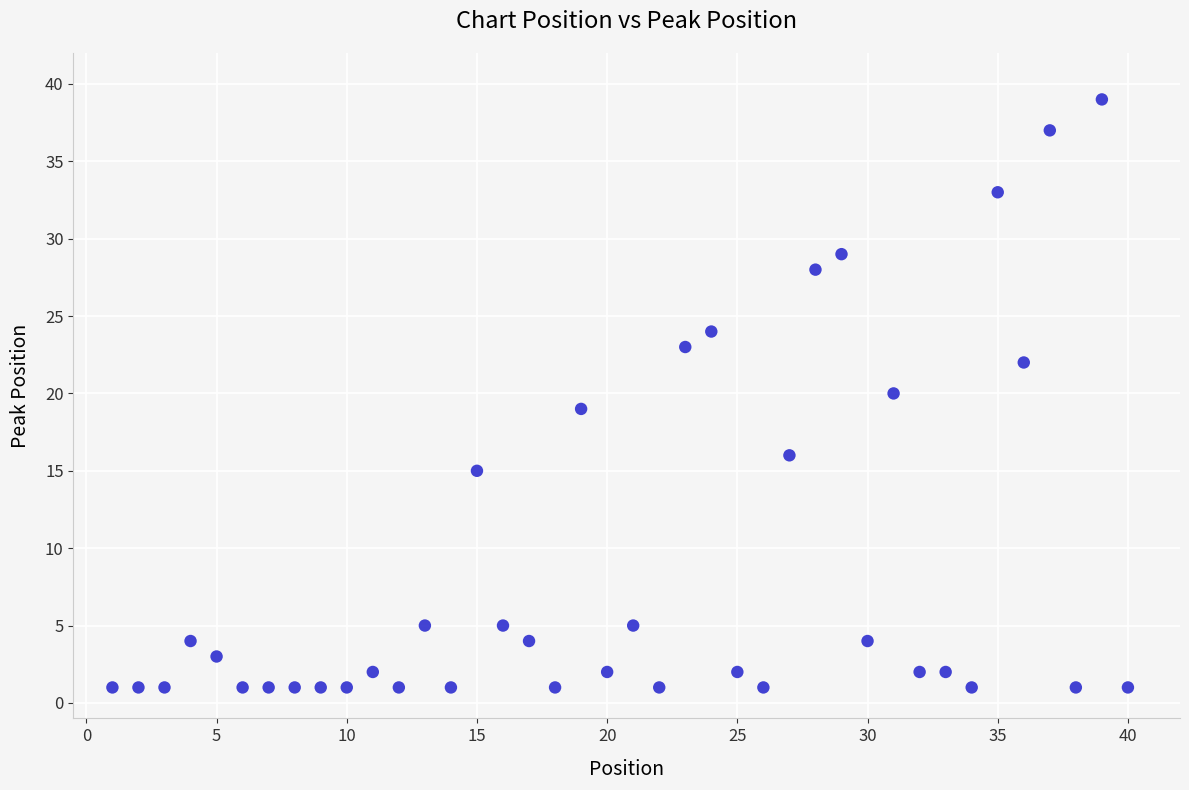

What is the range of Y values (max minus min)?

38